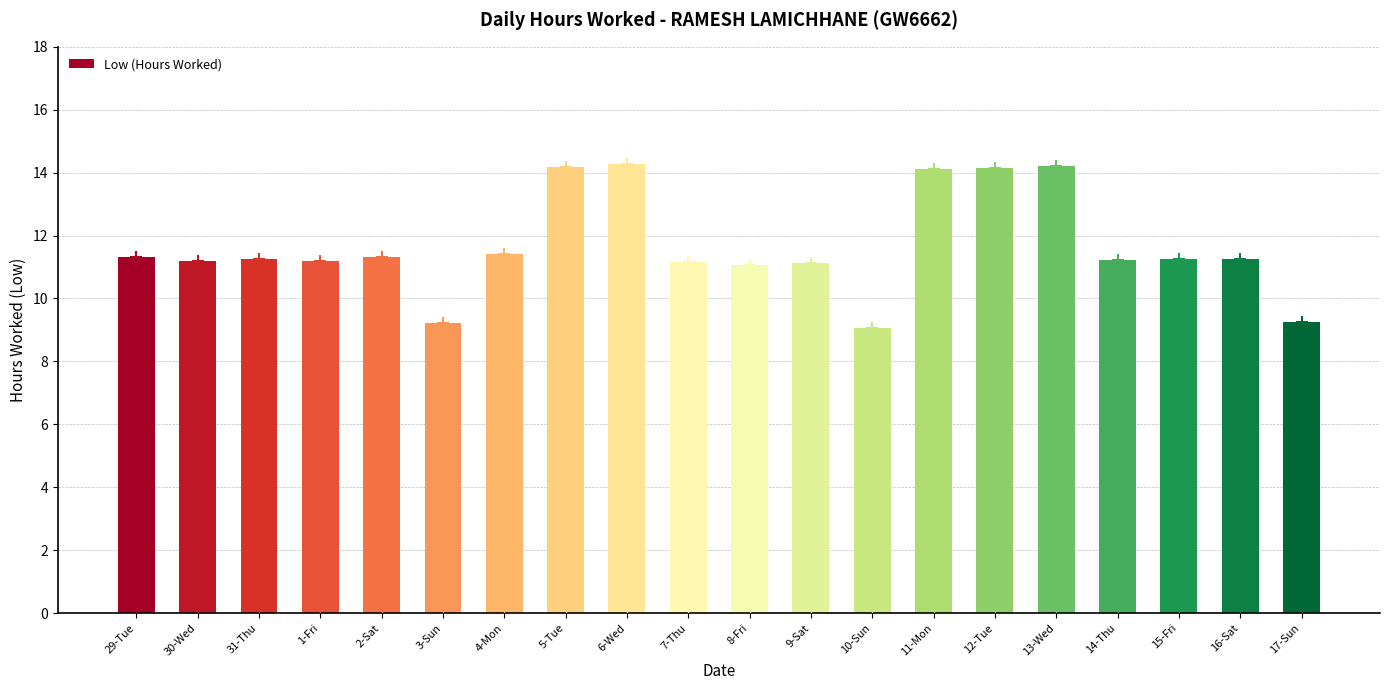

How many data points does each series have?

20